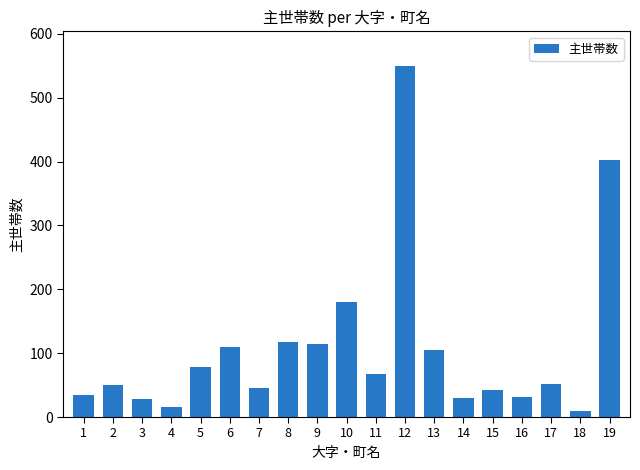

What is the difference between the second highest and minimum values?

393